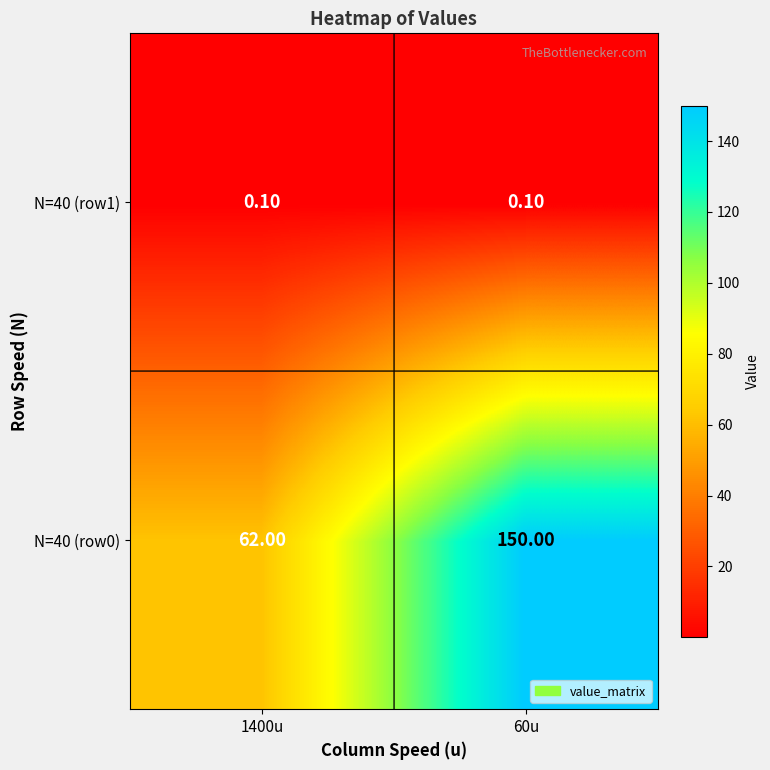

Which series changed the most between 1400u and 60u?

N=40 (row0)